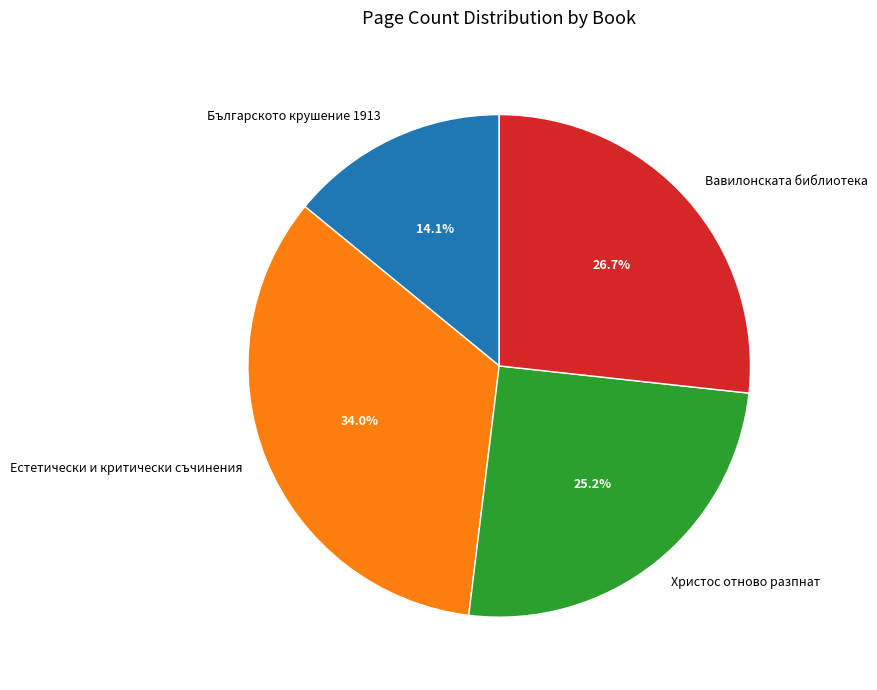

To the nearest percent, what is the difference between the largest and smallest slice percentages?

20%